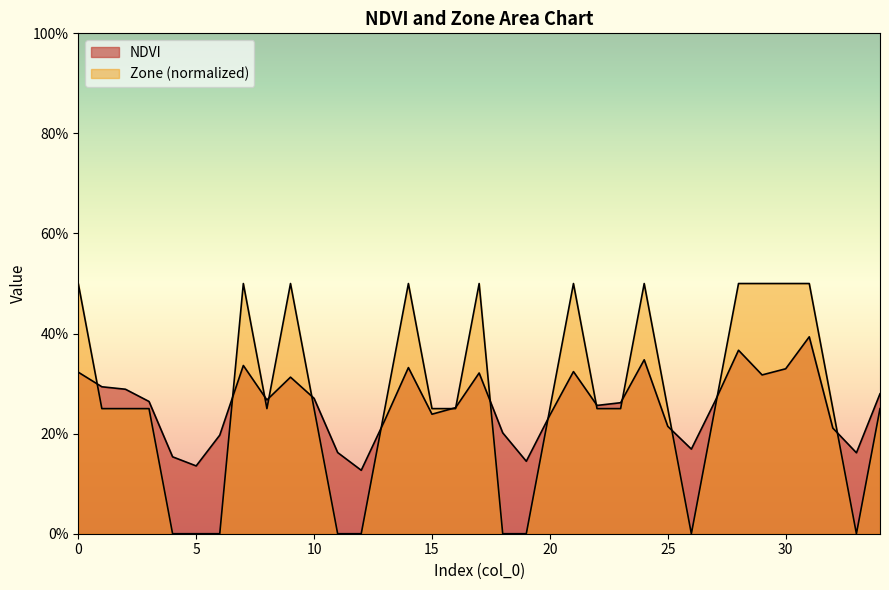

How many positive values does the Zone series have?

26